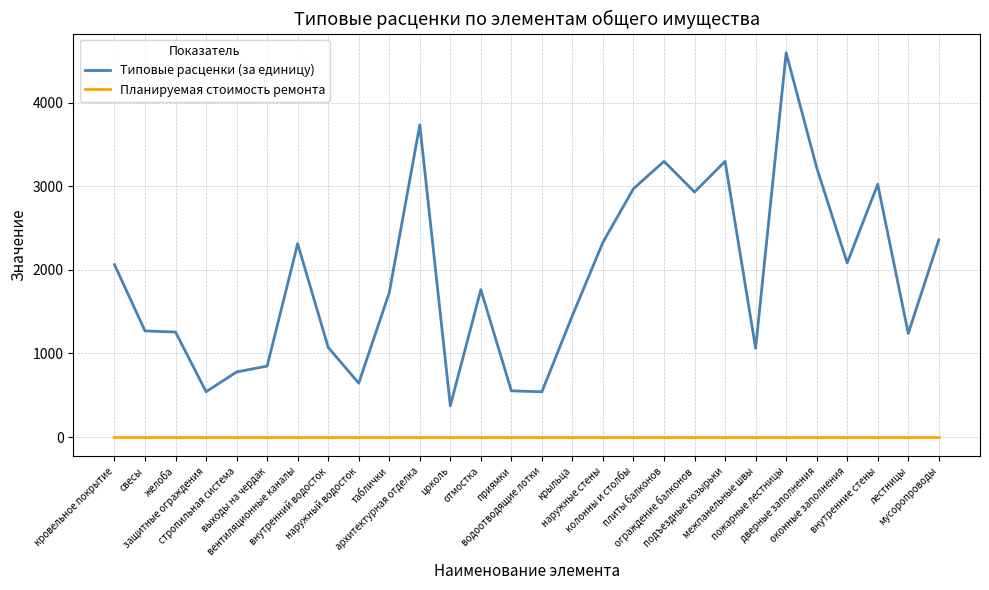

Which series has the largest range (max minus min)?

Типовые расценки (за единицу)